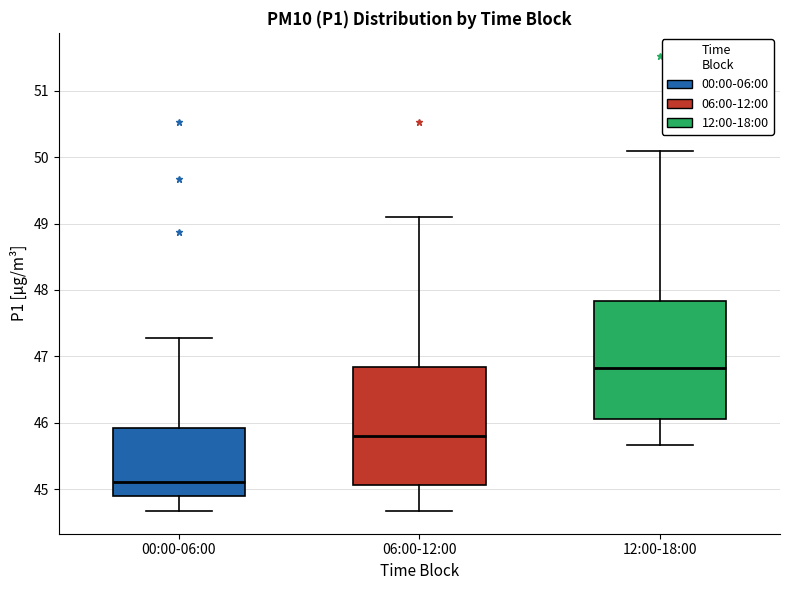

Reading left to right, read every box against the y-axis: the position of its median line, the range the box covers, and the ends of its whiskers. The values are not printed on the chart, so give them approximately, as read against the axis.

00:00-06:00: median 45.1, box 44.9 to 45.9, whiskers 44.7 to 47.3
06:00-12:00: median 45.8, box 45.1 to 46.8, whiskers 44.7 to 49.1
12:00-18:00: median 46.8, box 46.1 to 47.8, whiskers 45.7 to 50.1